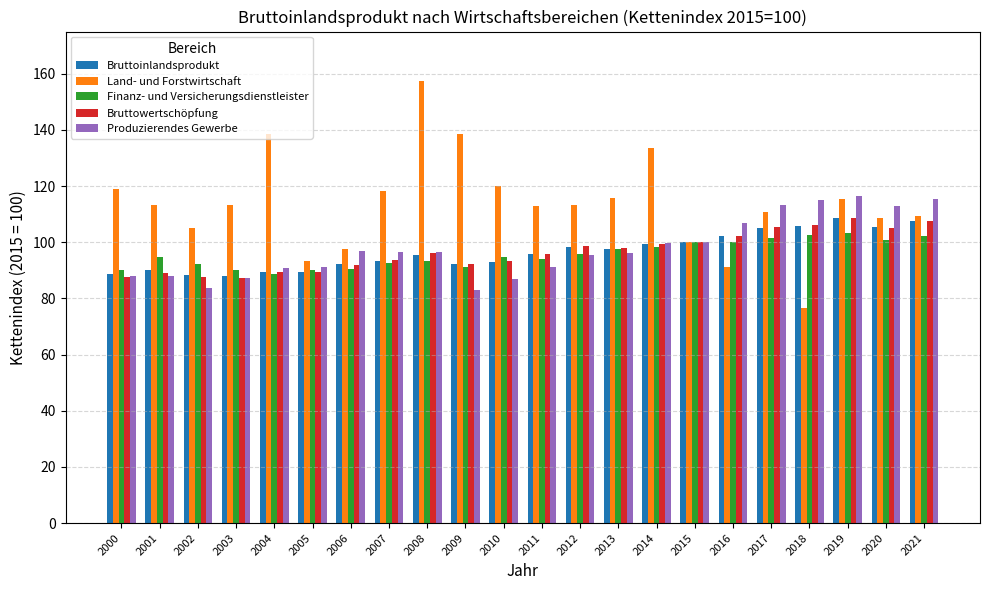

At how many categories does at least one series exceed 148?

1